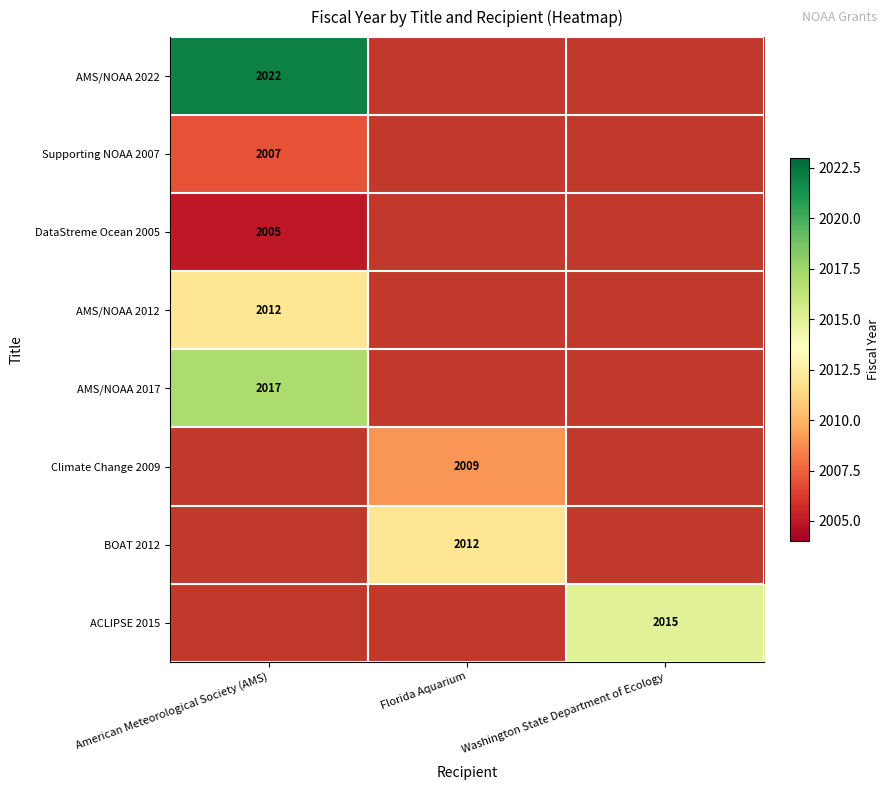

The value of AMS/NOAA 2022 at American Meteorological Society (AMS) is 2022. True or false?

True